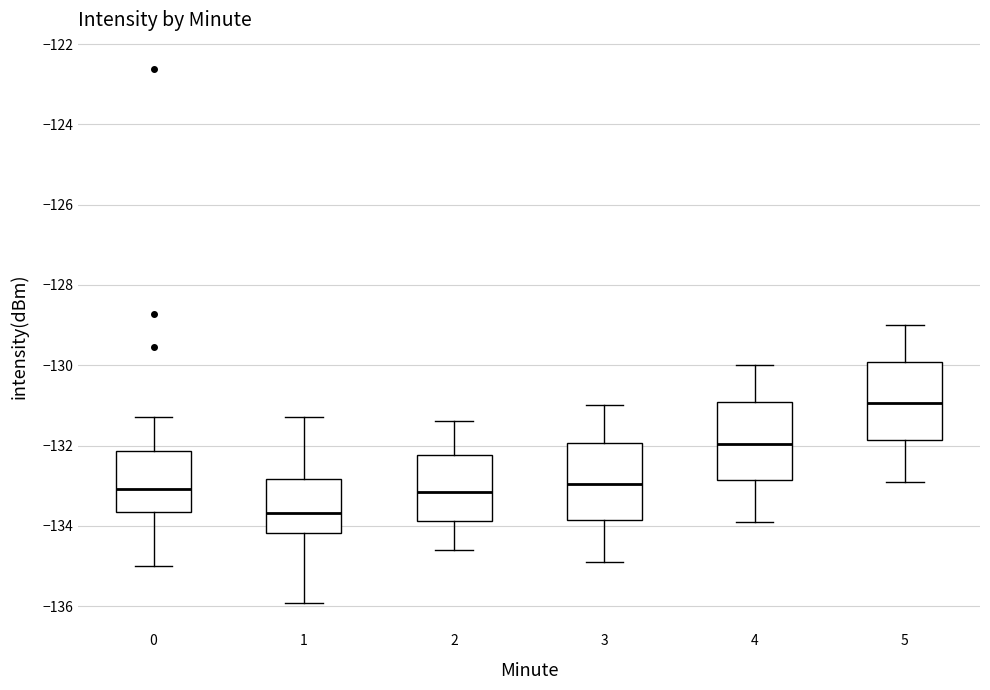

Reading left to right, read every box against the y-axis: the position of its median line, the range the box covers, and the ends of its whiskers. The values are not printed on the chart, so give them approximately, as read against the axis.

0: median -133.0, box -133.6 to -132.2, whiskers -135.0 to -131.2
1: median -133.6, box -134.2 to -132.8, whiskers -136.0 to -131.2
2: median -133.2, box -133.8 to -132.2, whiskers -134.6 to -131.4
3: median -133.0, box -133.8 to -132.0, whiskers -134.8 to -131.0
4: median -132.0, box -132.8 to -131.0, whiskers -133.8 to -130.0
5: median -131.0, box -131.8 to -130.0, whiskers -132.8 to -129.0